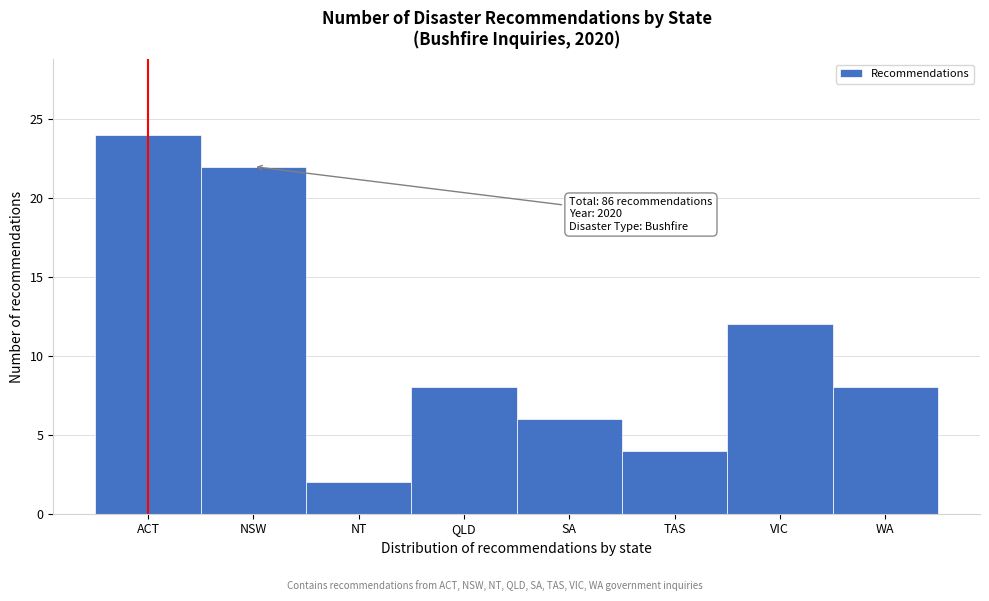

Reading left to right, transcribe all the data shown in this chart.

24	22	2	8	6	4	12	8